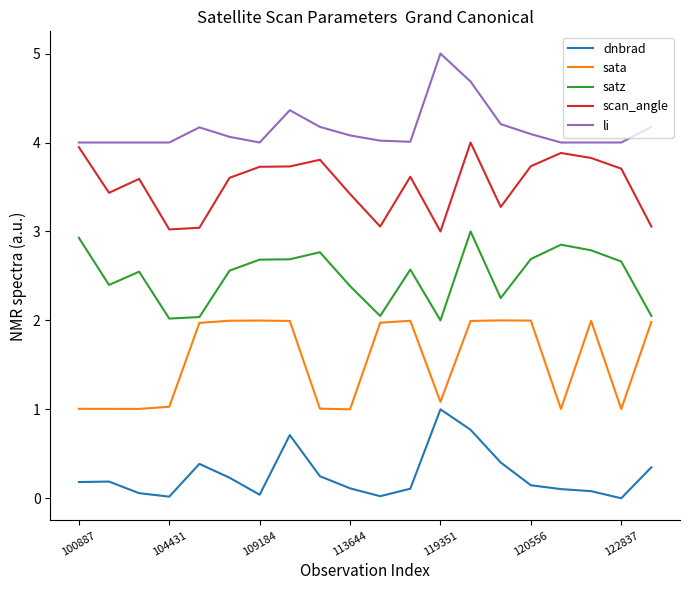

What is the highest value of the dnbrad series?

1.0